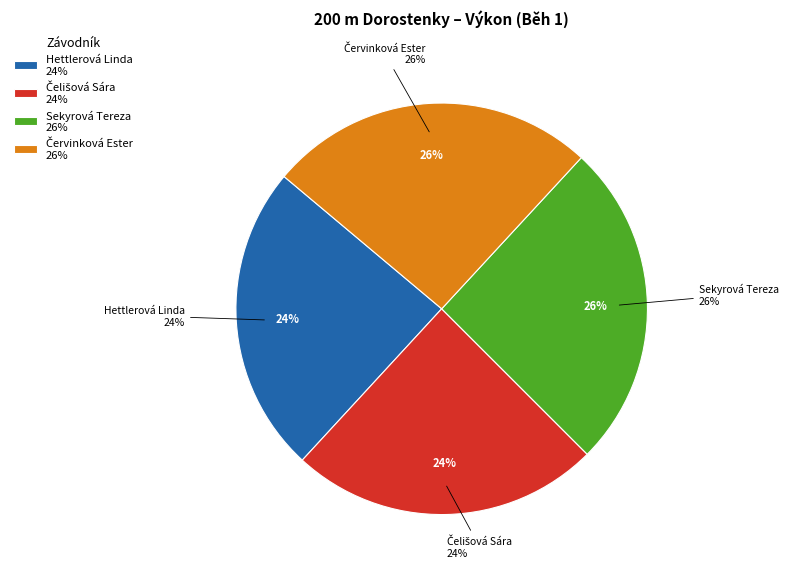

True or false: Sekyrová Tereza accounts for 26% of the total.

True